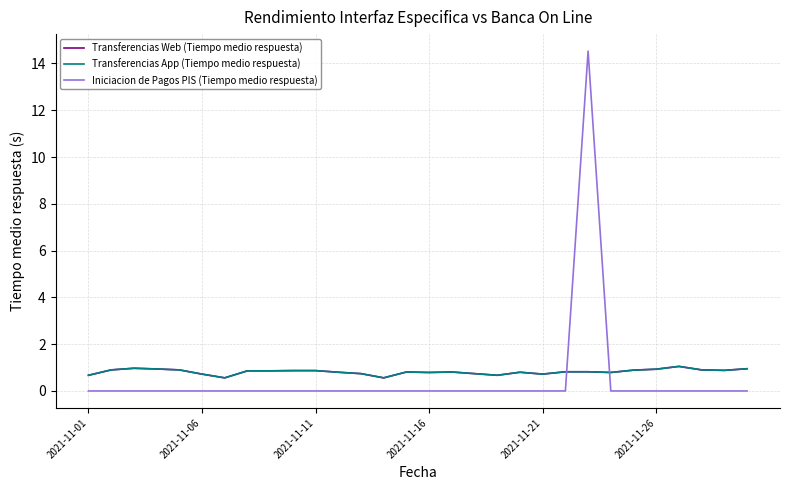

Does the chart have visible grid lines?

Yes